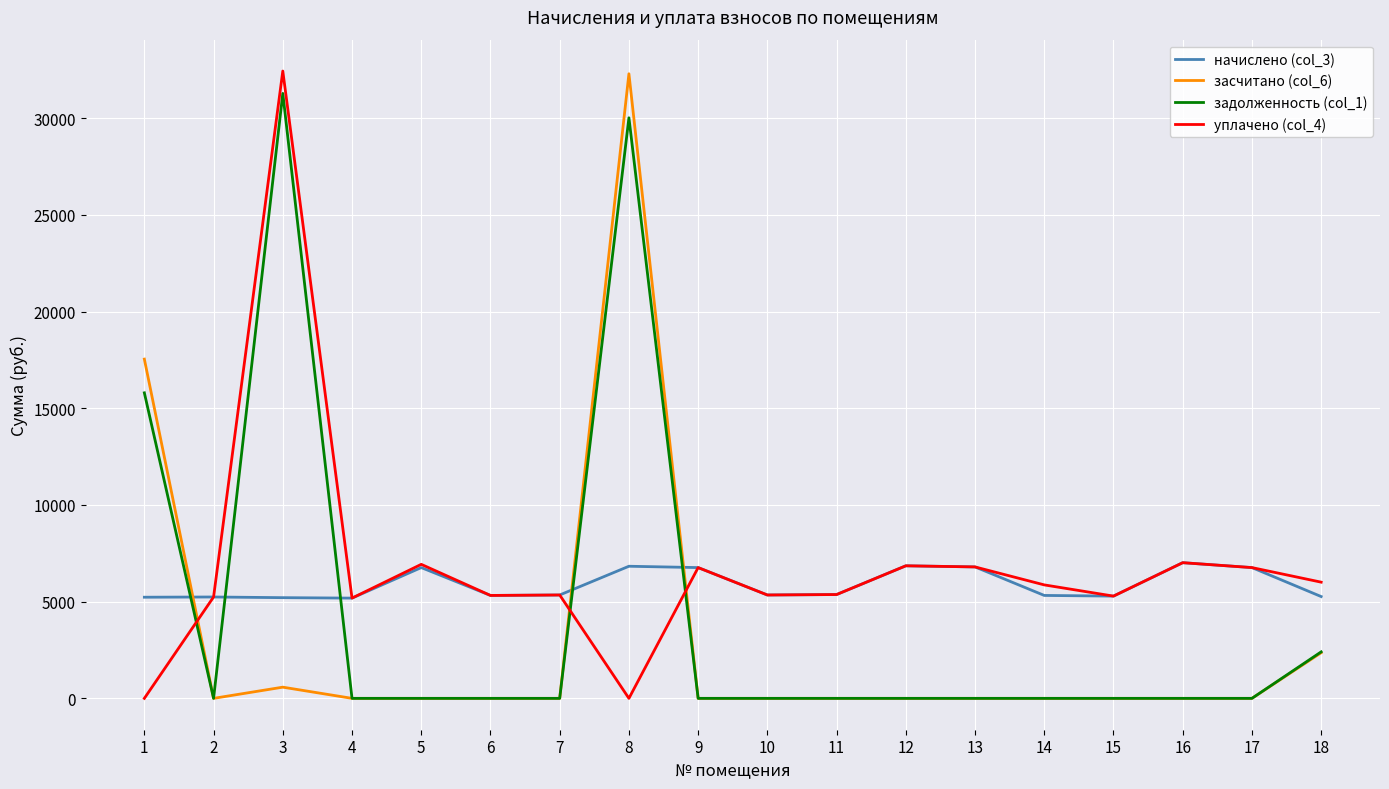

At which category does уплачено (col_4) reach its first local valley?

4